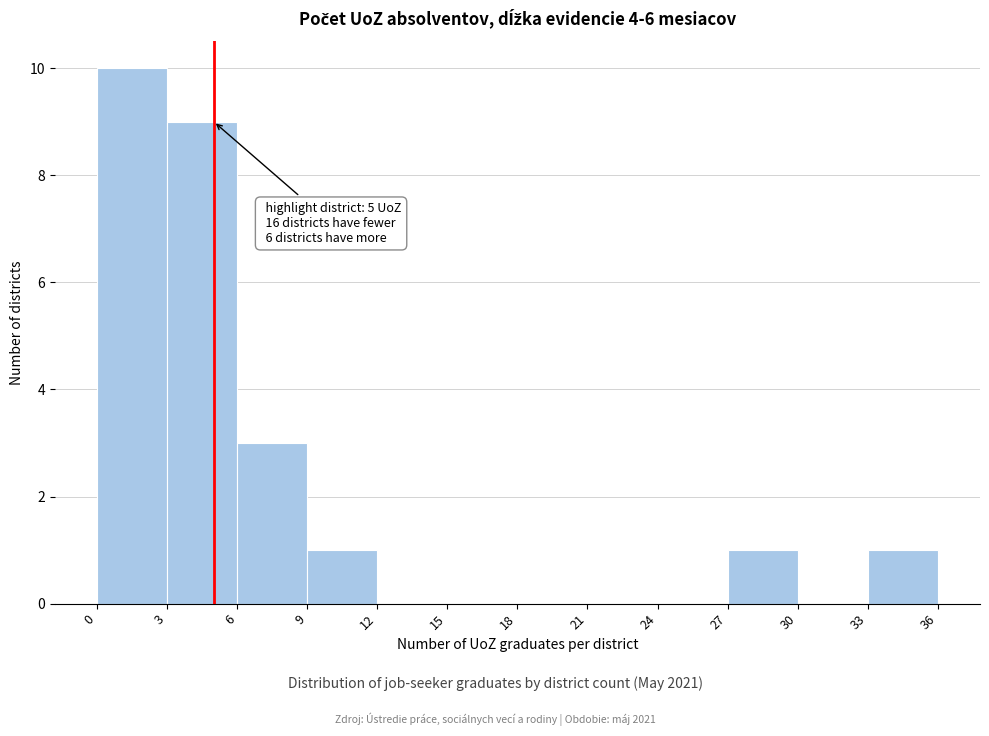

Over which range of the x-axis is the bar tallest?

0 to 3